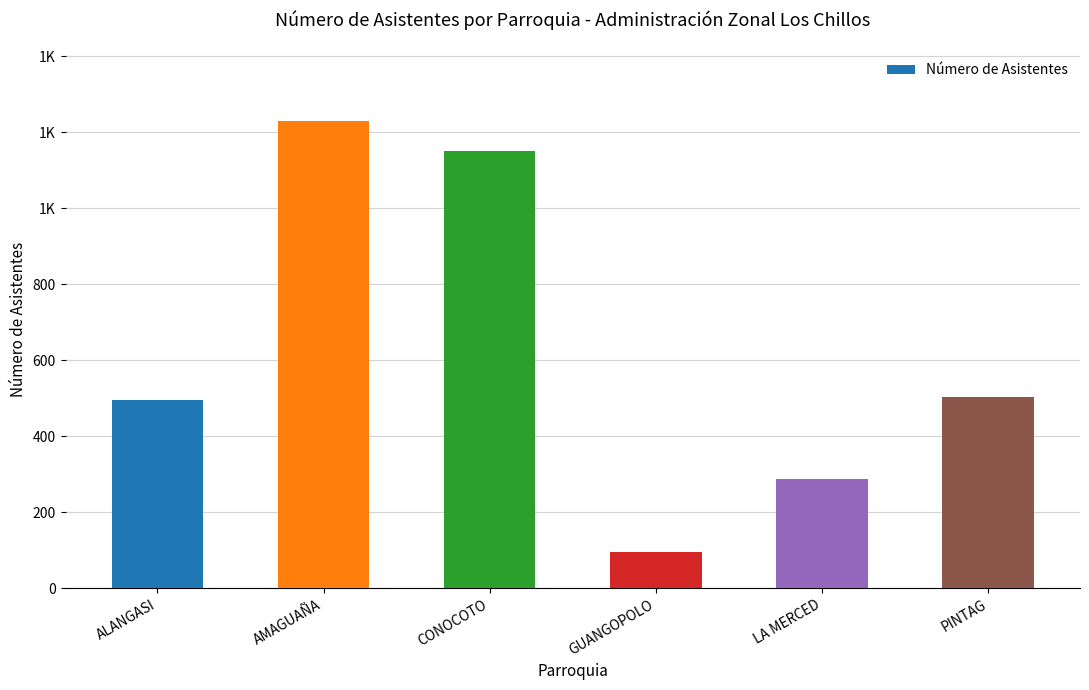

What is the minimum value shown in the chart?

96